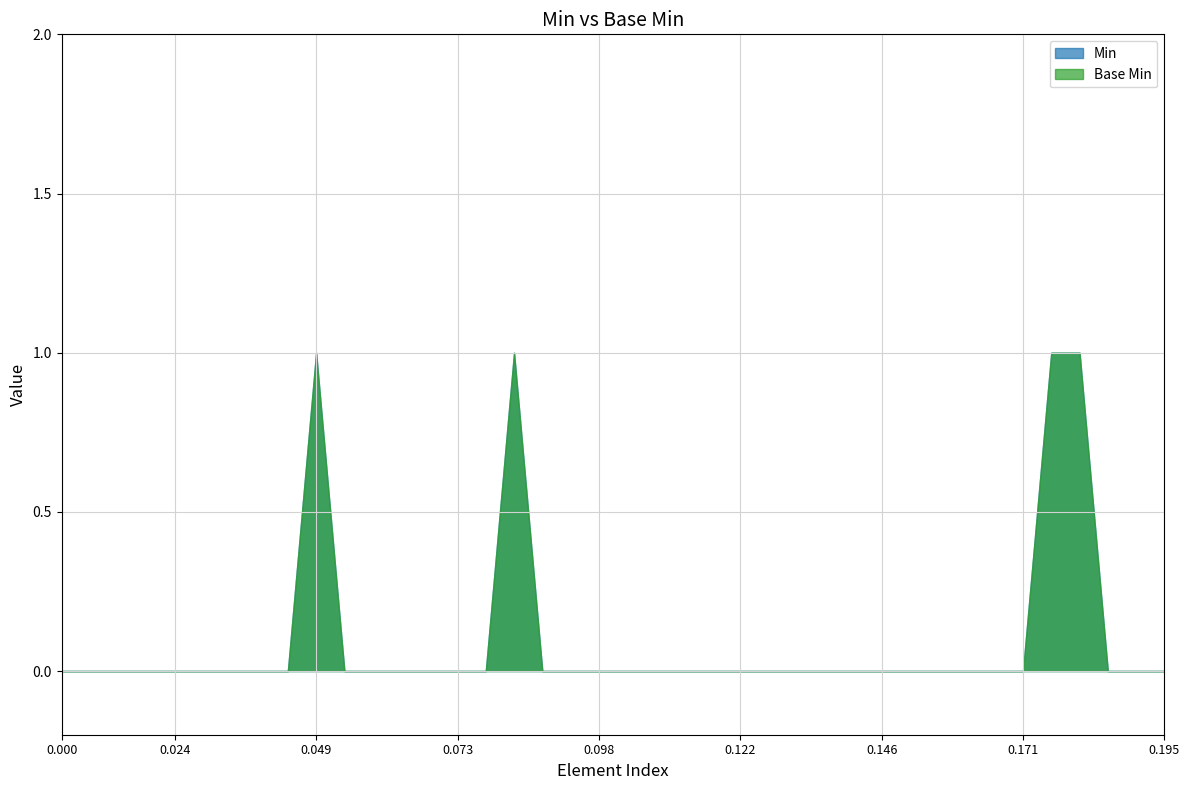

What is the difference between the maximum and minimum values in the Base Min series?

1